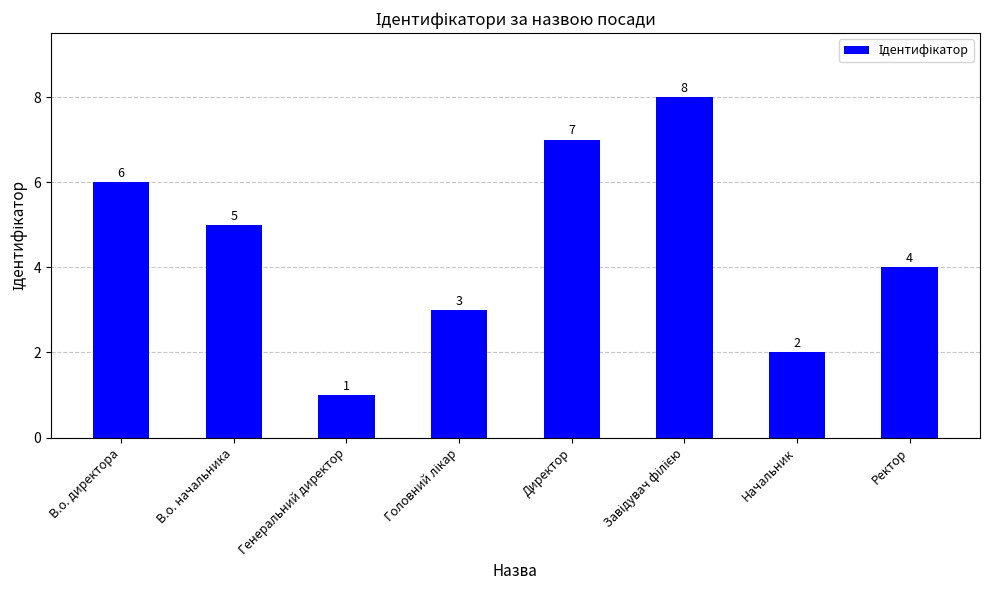

Count the number of categories in the chart.

8